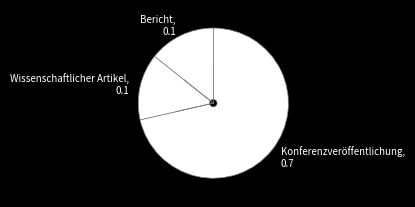

Combined, do Wissenschaftlicher Artikel and Konferenzveröffentlichung account for over 50%?

Yes